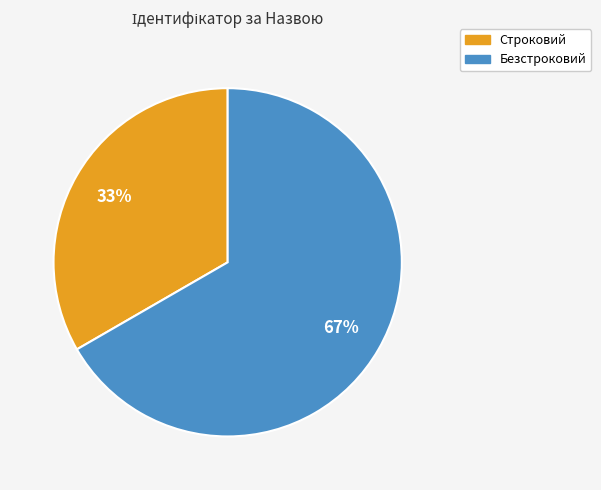

Is it true that Безстроковий is 77% of the pie?

False